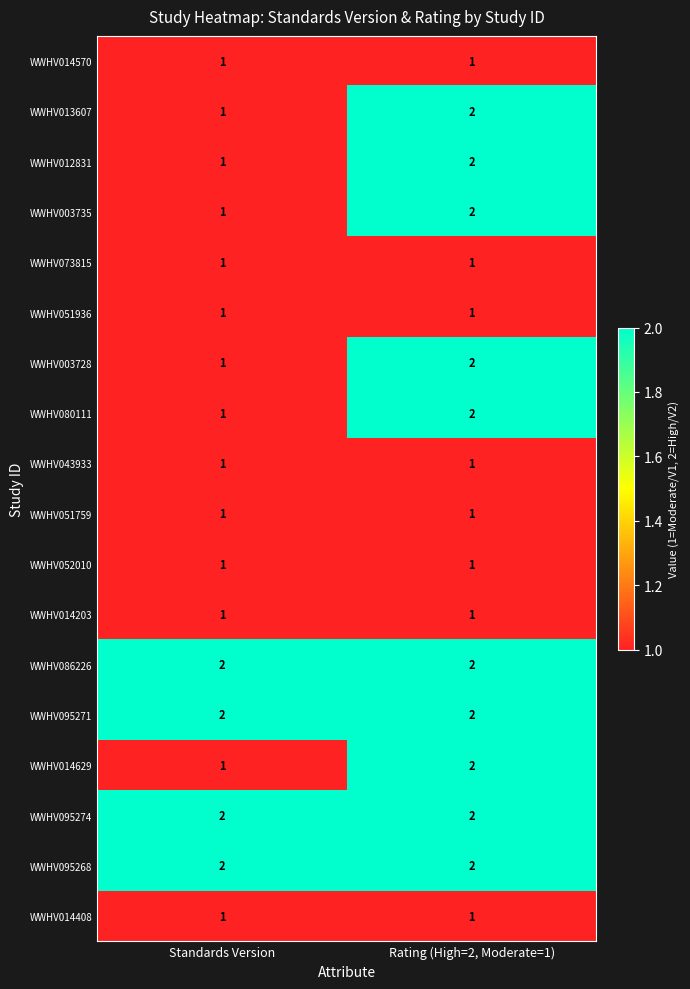

Is it true that WWHV052010 equals 2 at Rating (High=2, Moderate=1)?

False